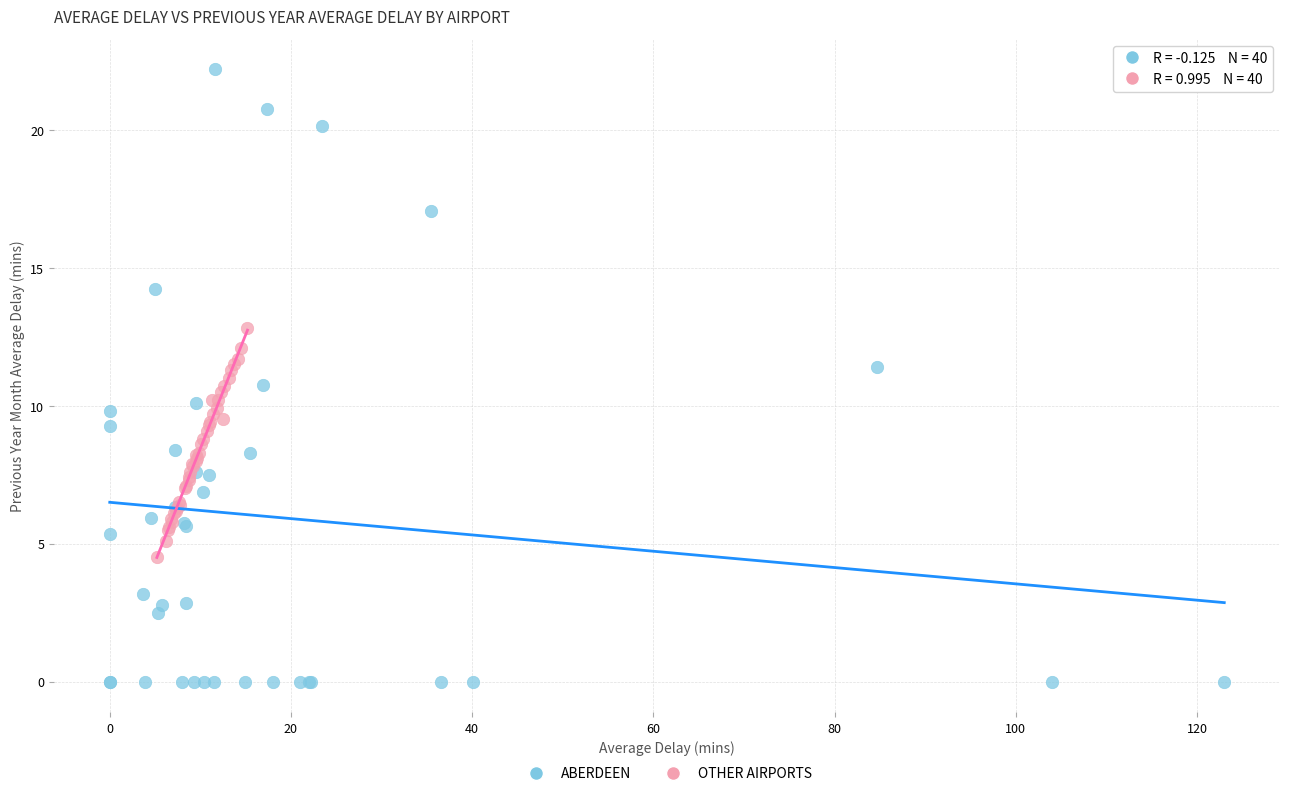

What are all the series names shown in the legend?

ABERDEEN, OTHER AIRPORTS